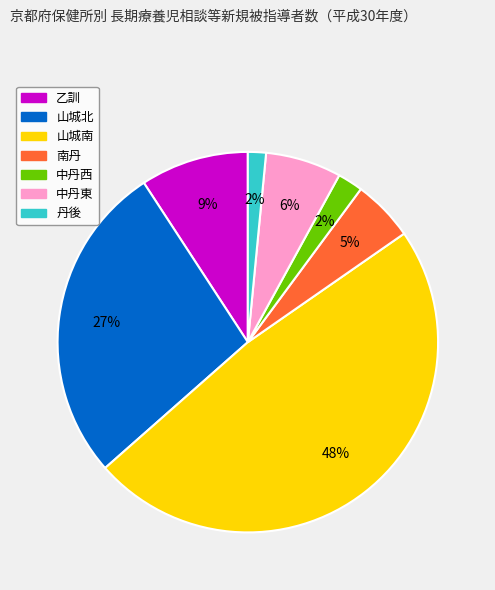

Between 中丹東 and 乙訓, which is larger?

乙訓